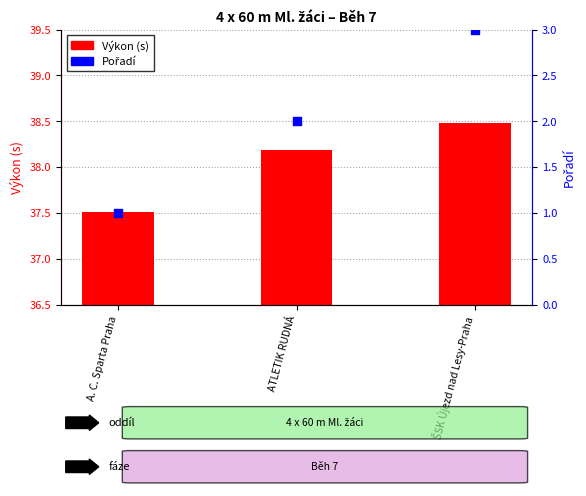

Which series has the largest total across all categories?

Výkon (s)